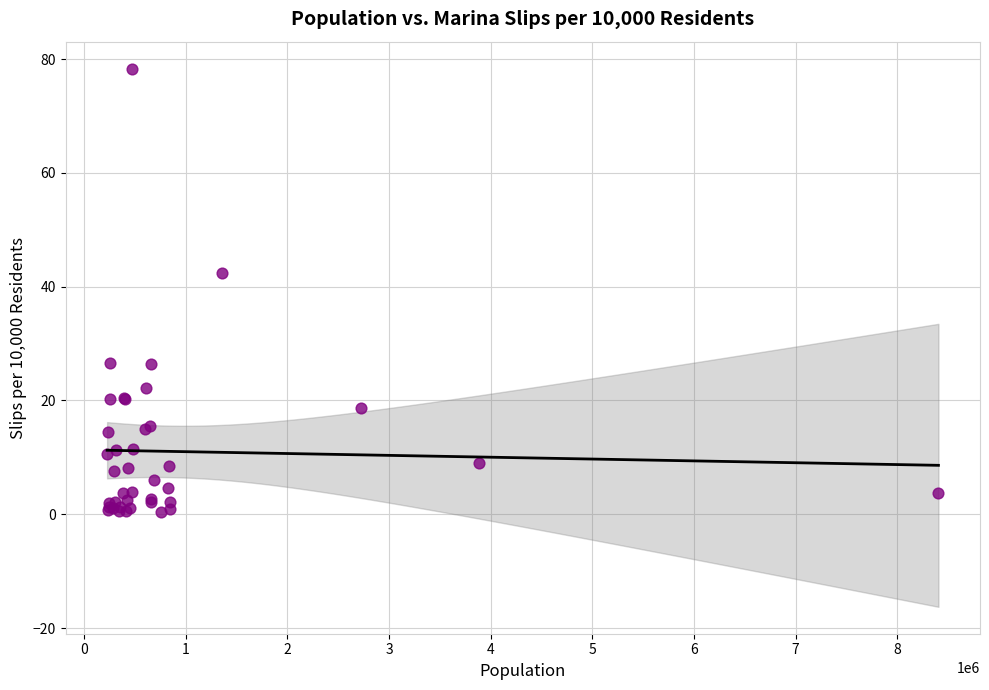

What Y value in the scatter plot is closest to 39?

42.4